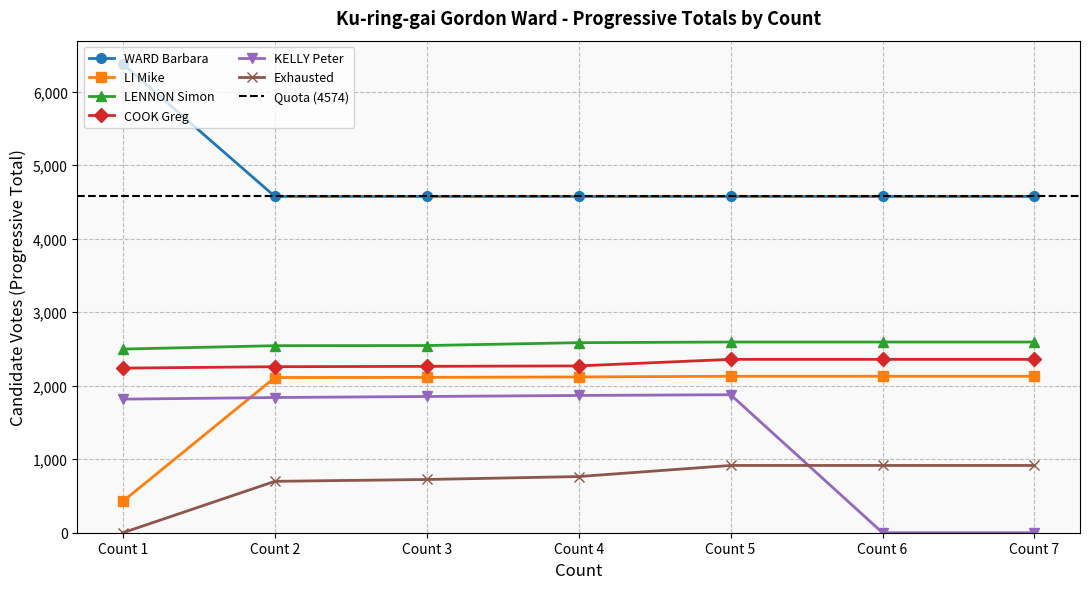

Is it true that WARD Barbara equals 7416 at Count 4?

False